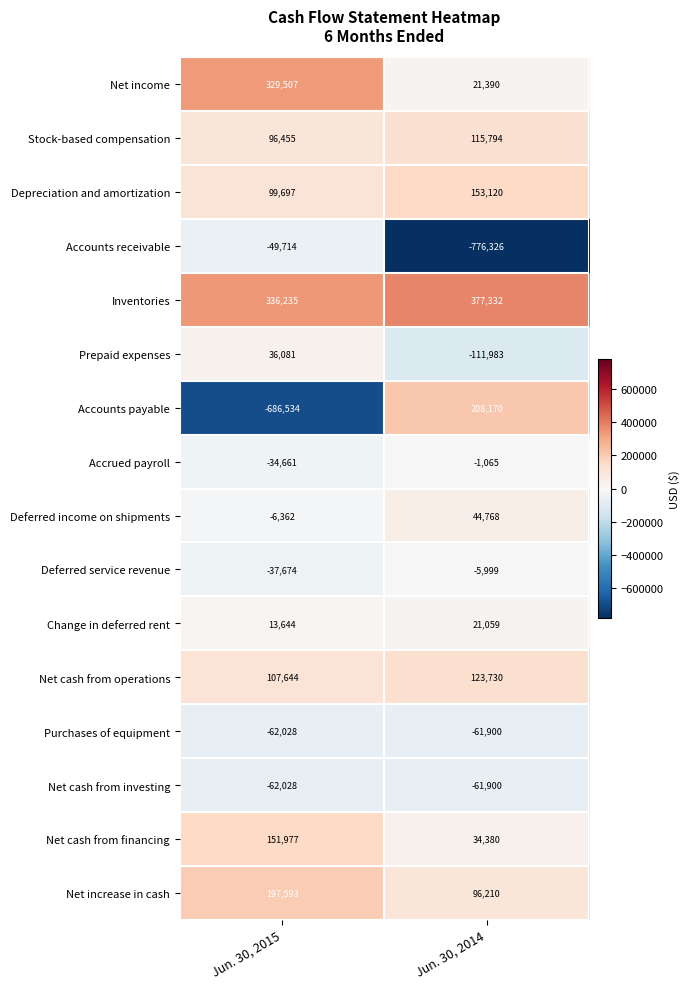

What is the sum of the Deferred service revenue values at Jun. 30, 2014 and Jun. 30, 2015?

-43673